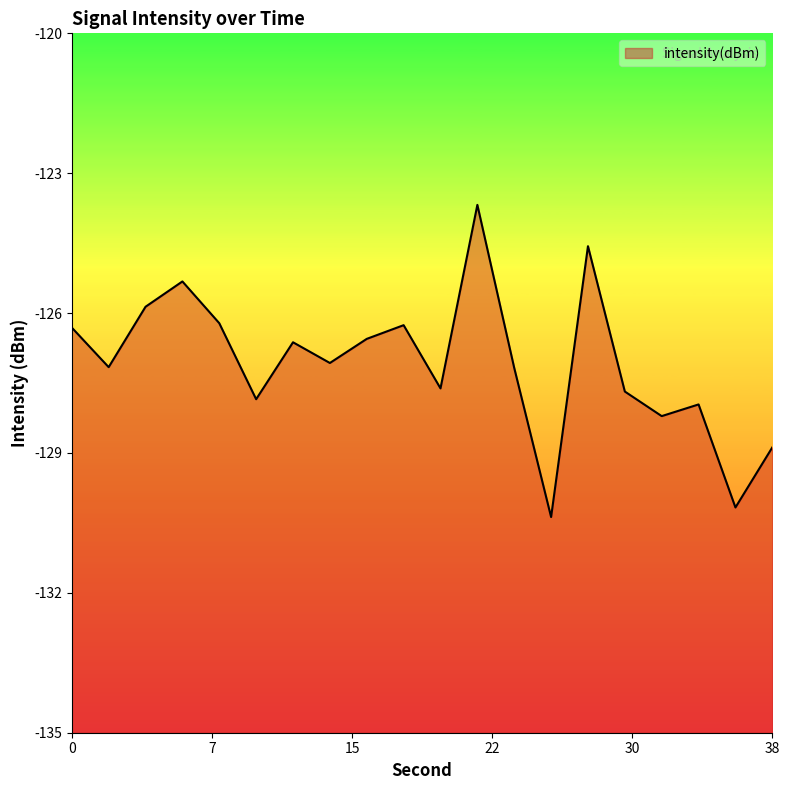

Between 34 and 14, which is larger?

14